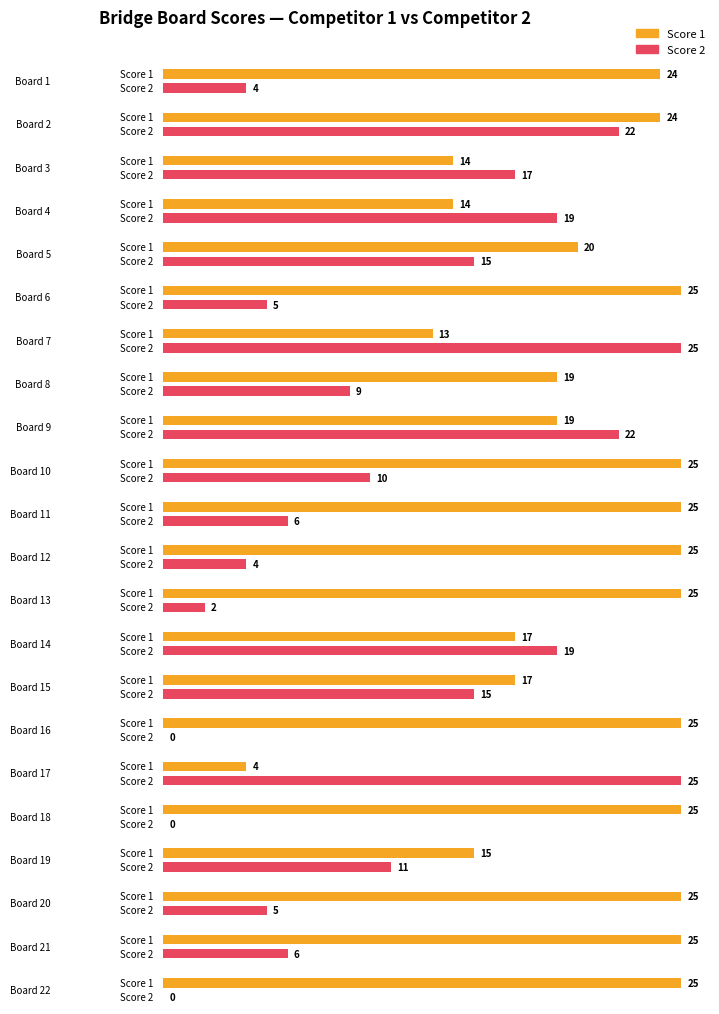

The Score 2 series shows 5 at 6. True or false?

True